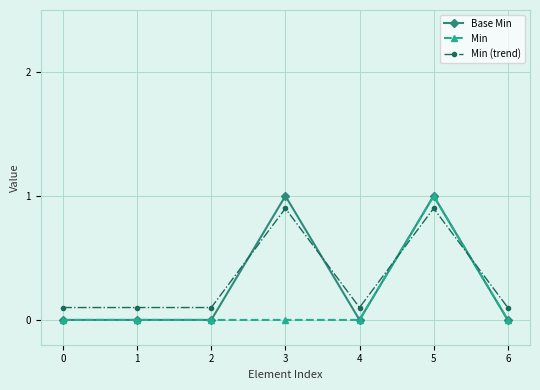

What are all the series names shown in the legend?

Base Min, Min, Min (trend)